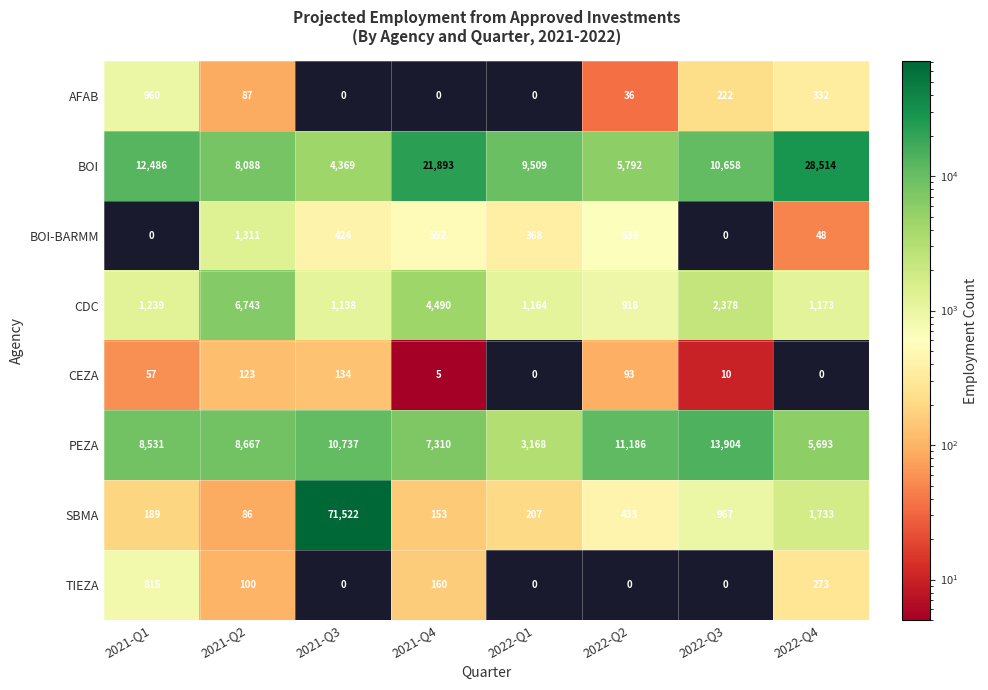

Is it true that AFAB equals 658 at 2022-Q1?

False